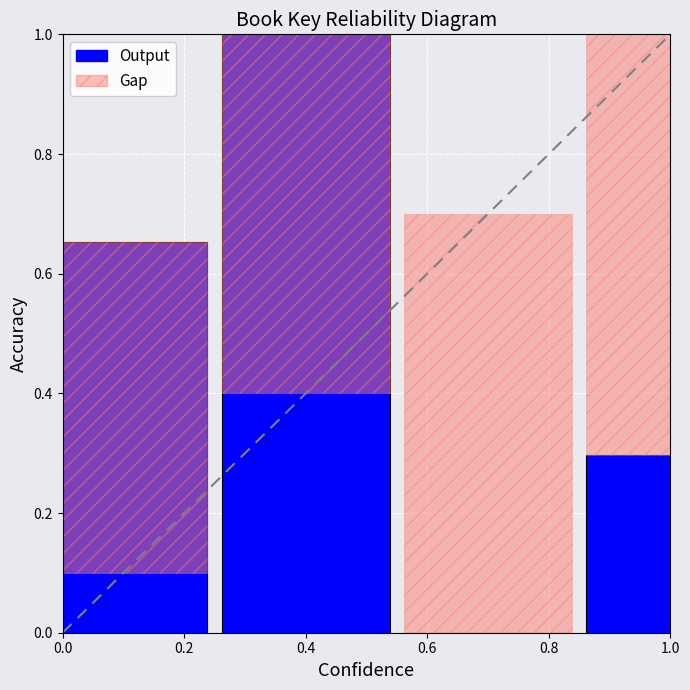

Are the bars grouped side by side (vs. stacked)?

No